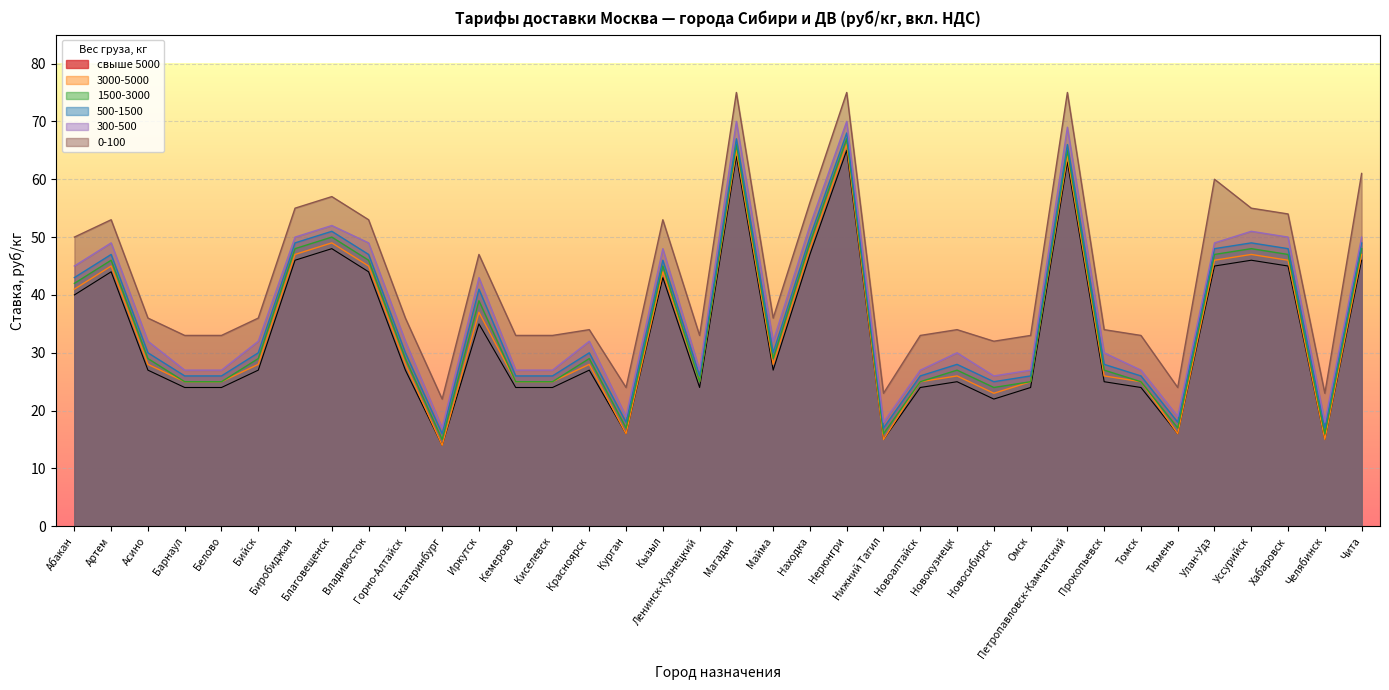

At Омск, list the series in order from largest to smallest.

0-100, 300-500, 500-1500, 3000-5000, 1500-3000, свыше 5000